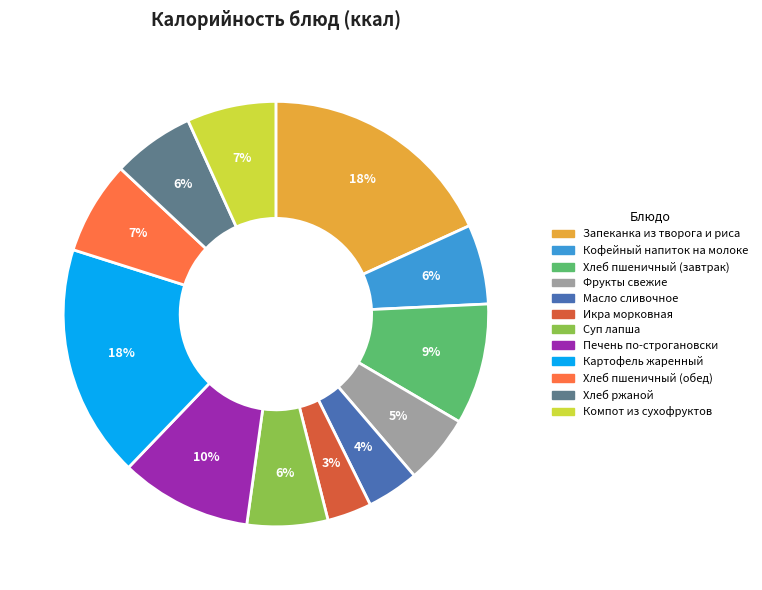

To the nearest percent, what is the difference between the largest and smallest slice percentages?

15%